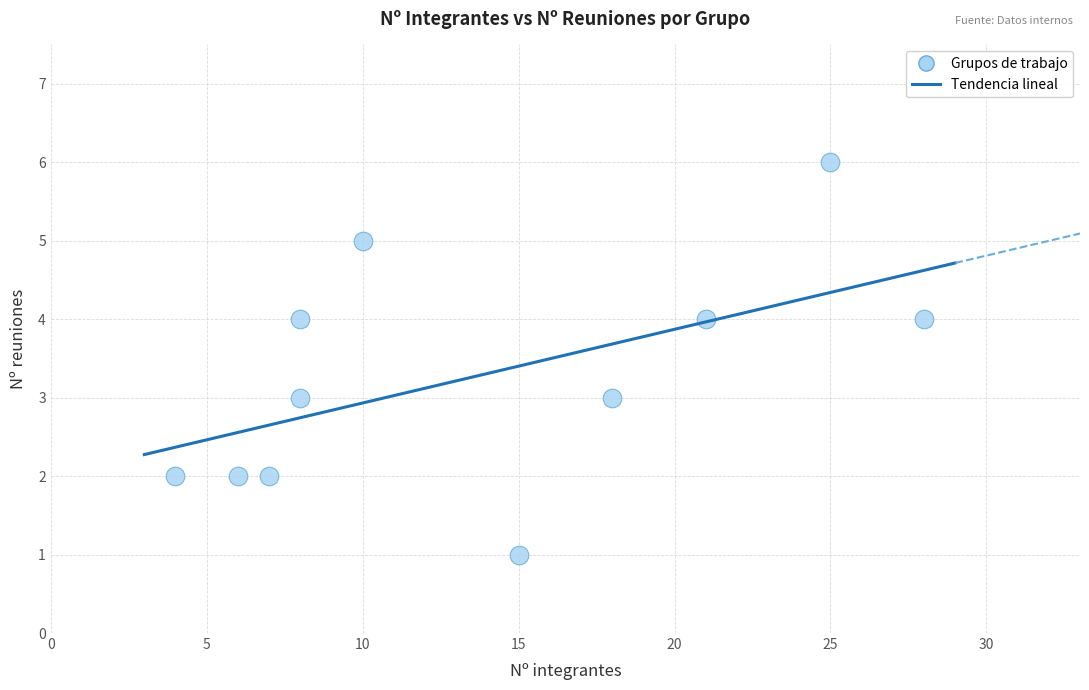

What is the range of Y values (max minus min)?

5